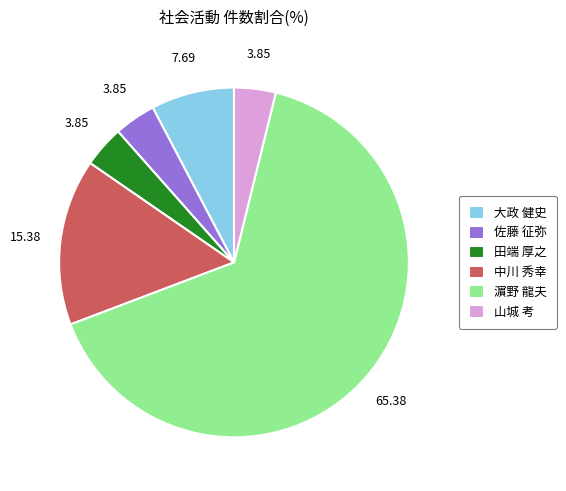

What is the largest slice in the pie chart?

濵野 龍夫